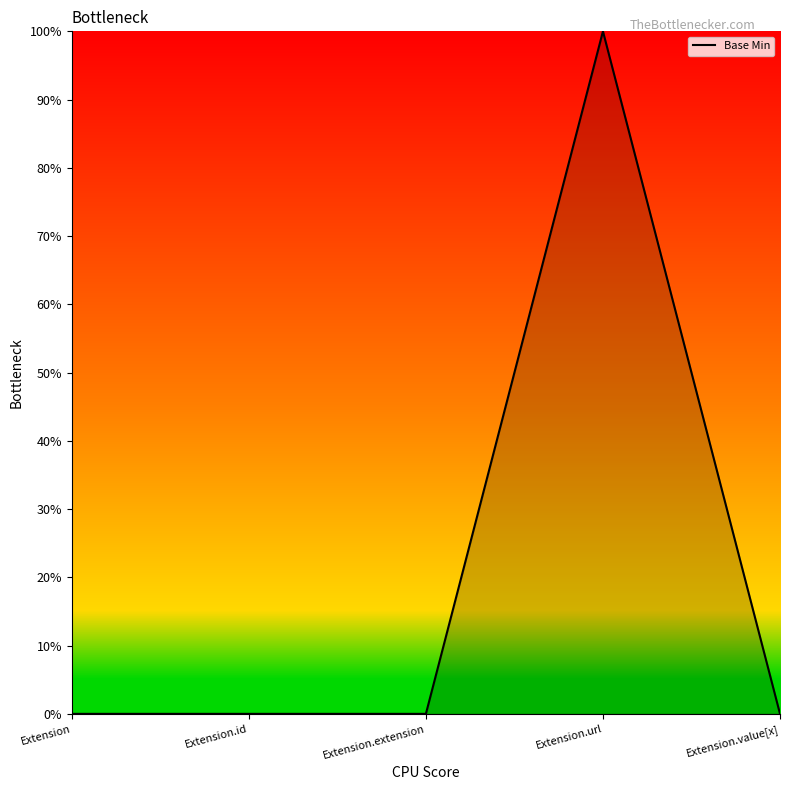

Is this an area chart (filled region under the line)?

Yes